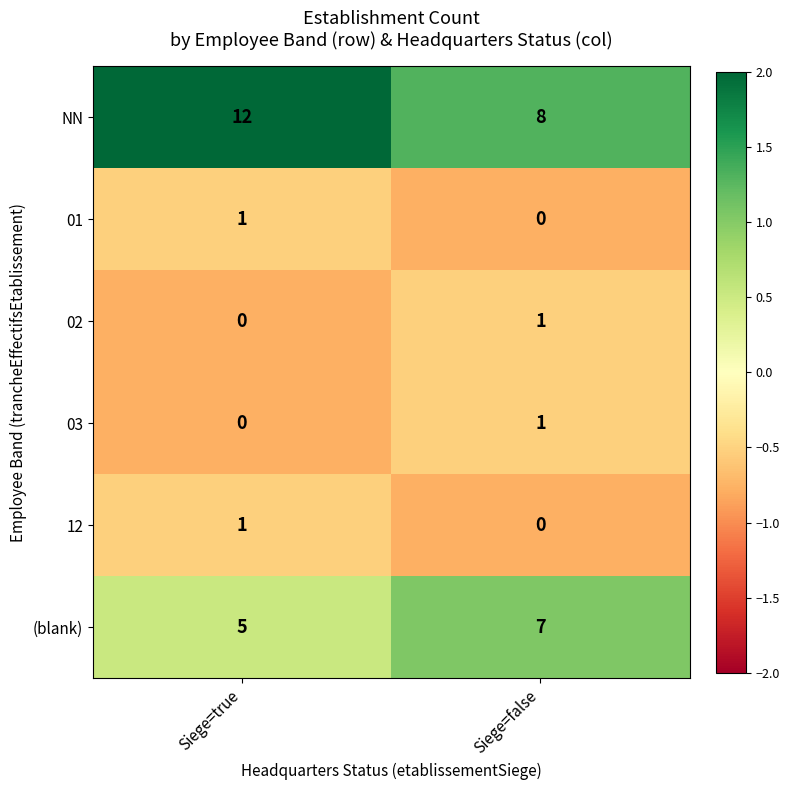

Is the value of 01 at Siege=false greater than the value of (blank) at Siege=false?

No